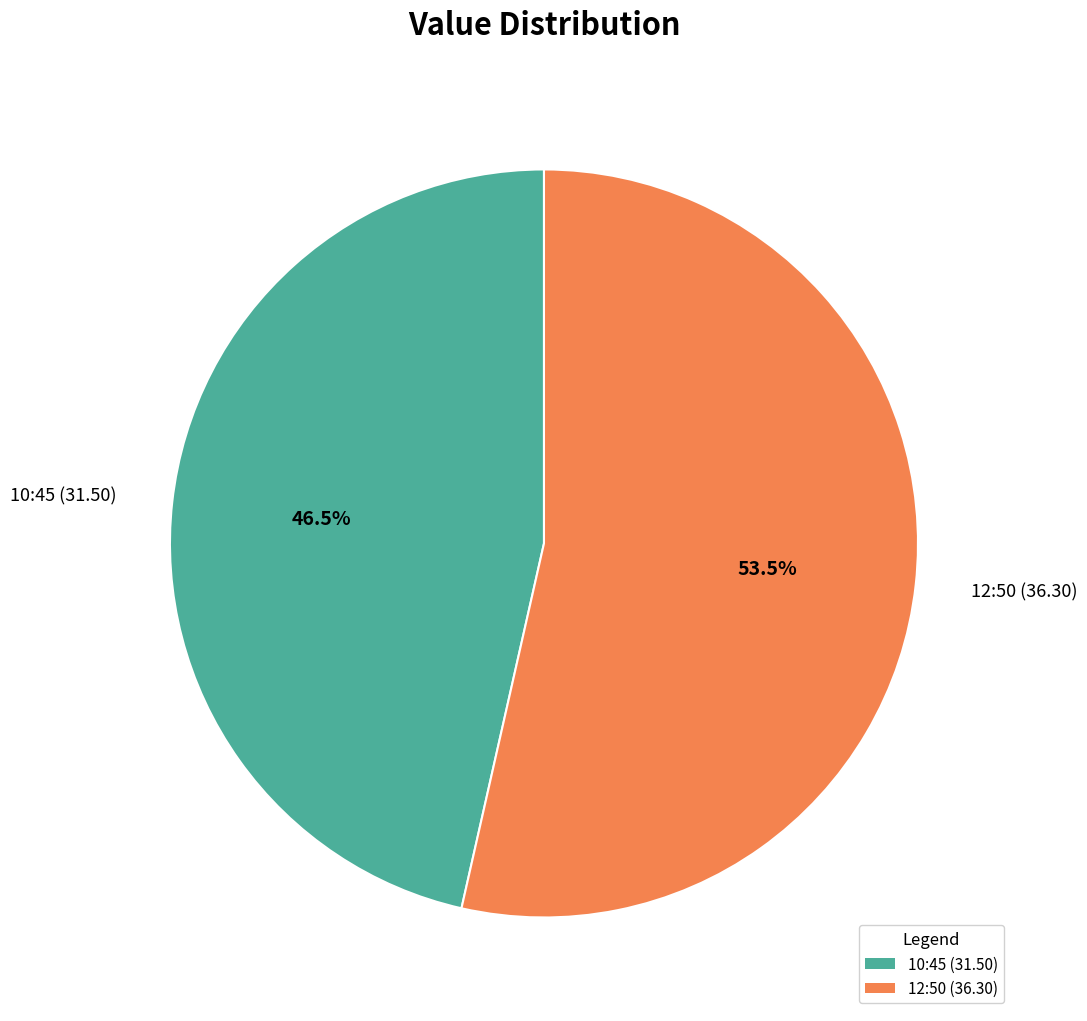

Which slice represents more than half of the pie?

12:50 (36.30)